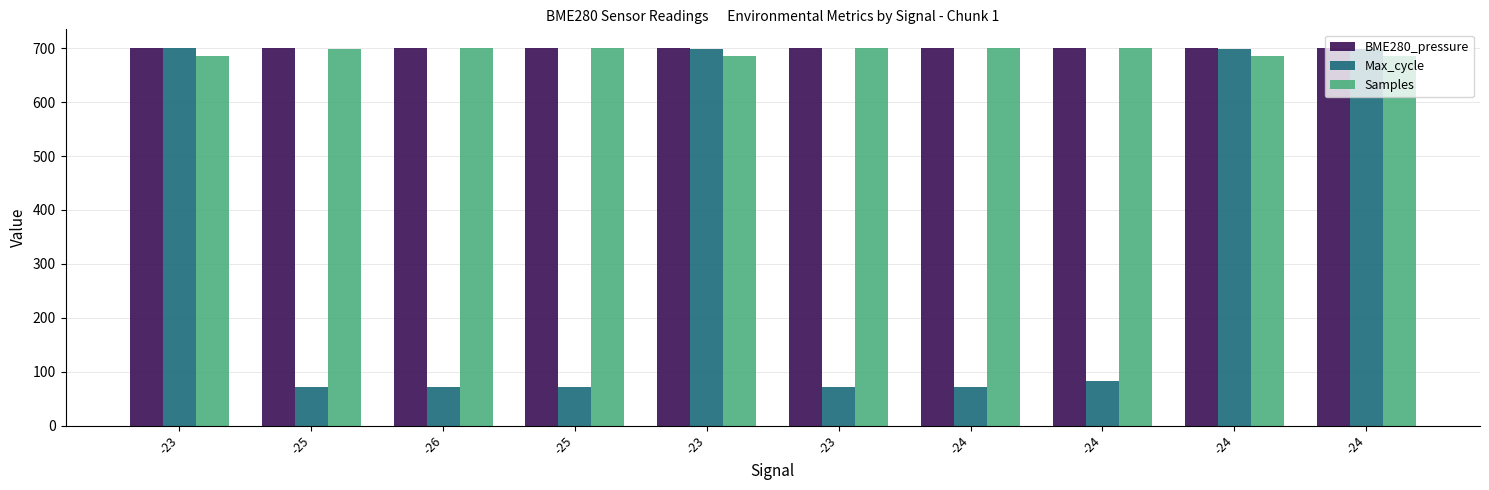

What is the total value across all series at -24?

1471.2